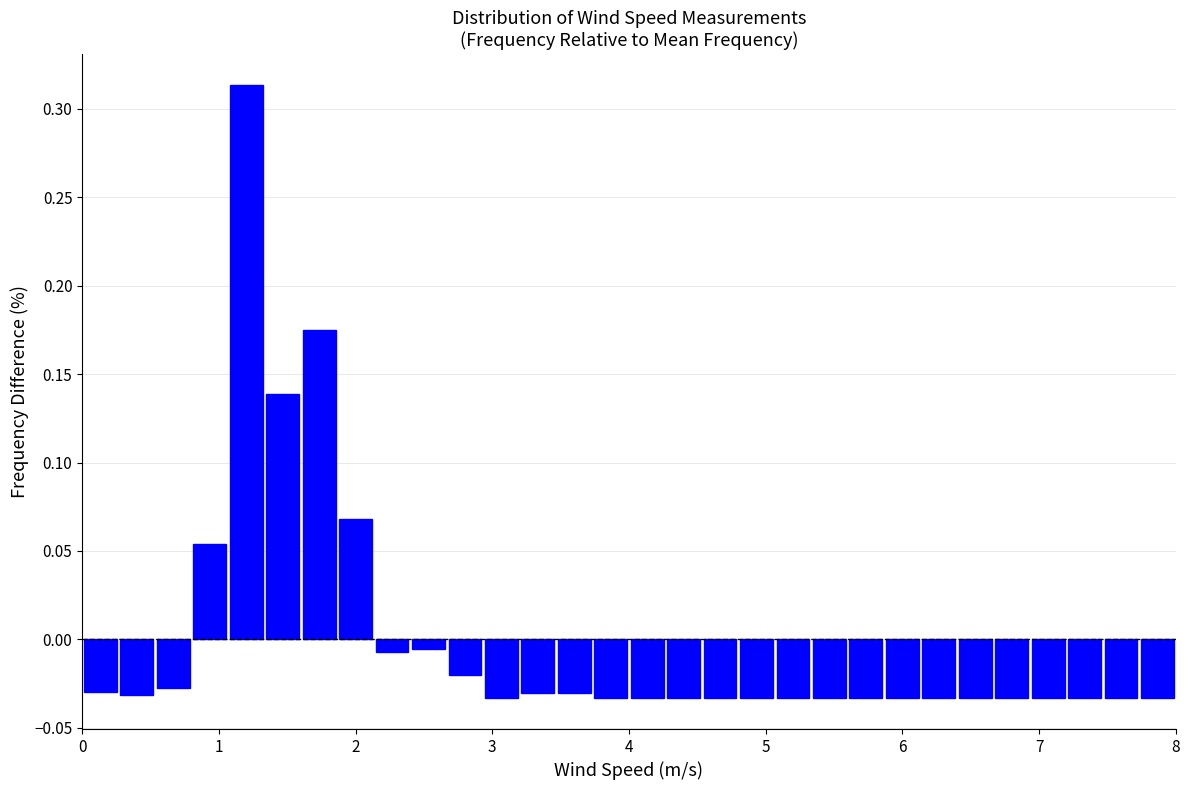

Read against the x-axis, roughly where is the centre of the tallest bar?

1.2